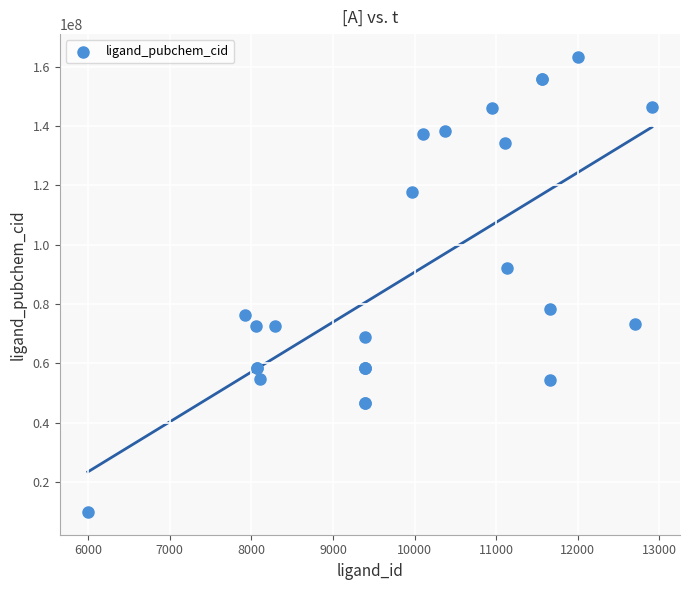

What Y value in the scatter plot is closest to 86653314?

92136143